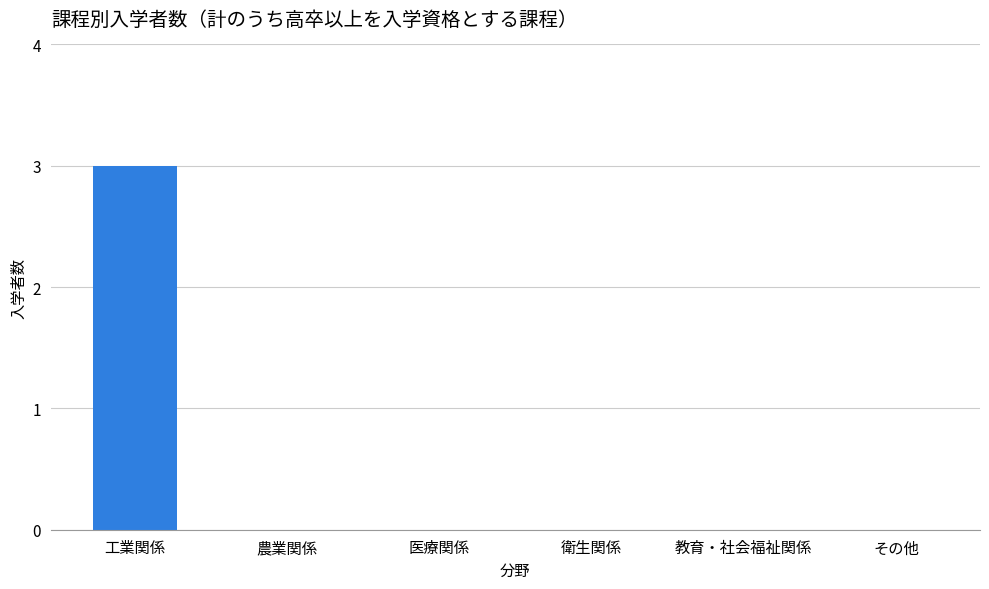

True or false: the data shows 0 at その他.

True